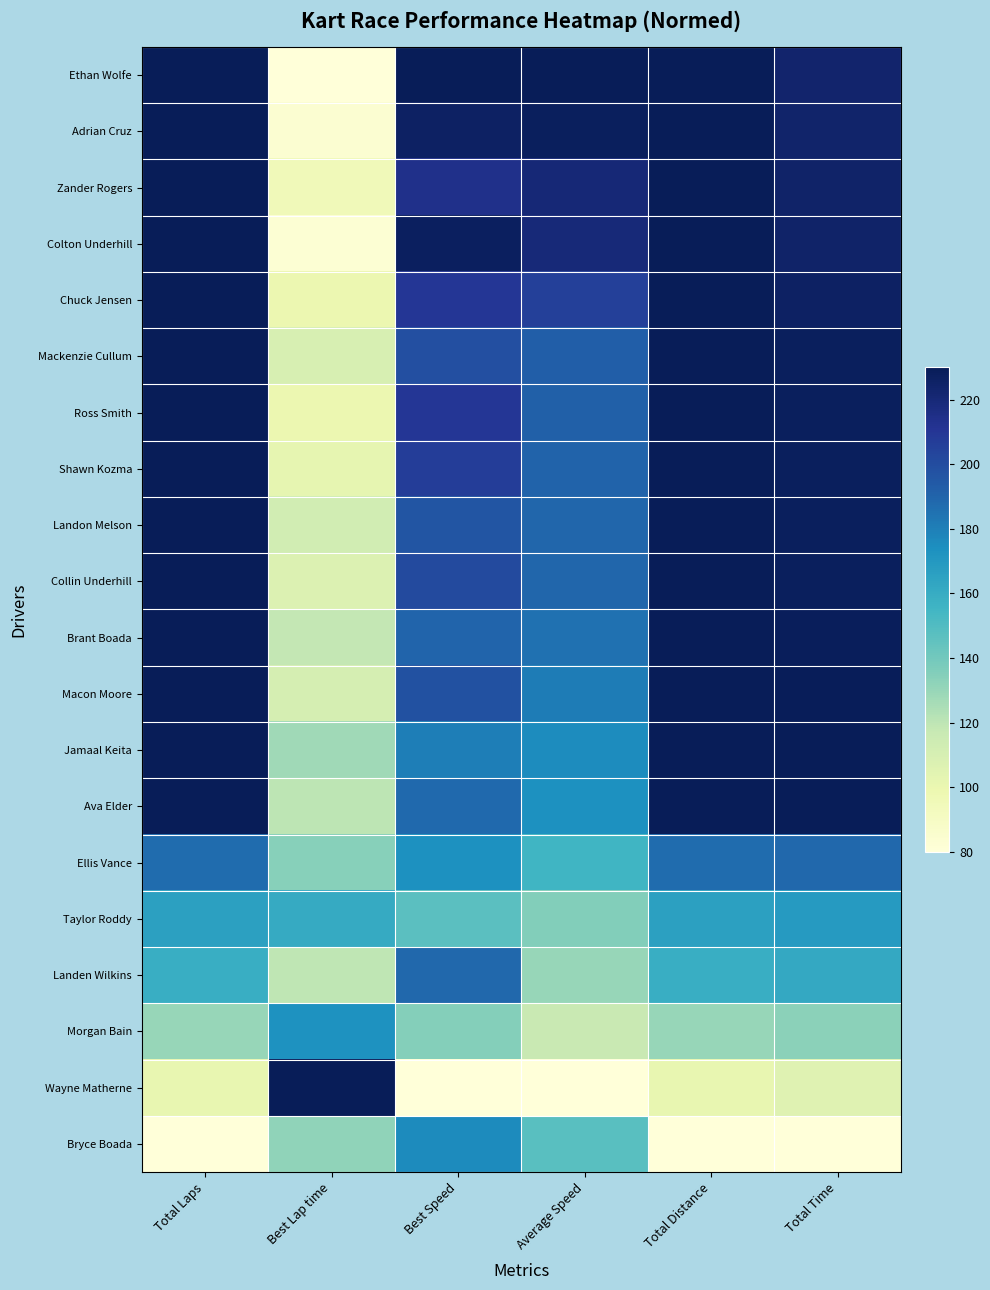

List the series in order of their peak value, highest first.

Ethan Wolfe, Adrian Cruz, Zander Rogers, Colton Underhill, Chuck Jensen, Mackenzie Cullum, Ross Smith, Shawn Kozma, Landon Melson, Collin Underhill, Brant Boada, Macon Moore, Jamaal Keita, Ava Elder, Wayne Matherne, Landen Wilkins, Ellis Vance, Bryce Boada, Morgan Bain, Taylor Roddy